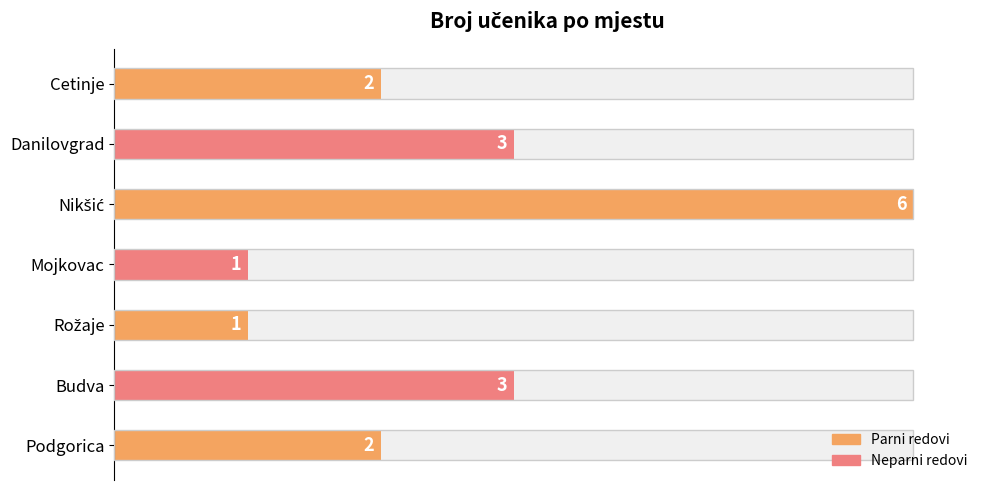

Count the values in the range 1 to 4.

6